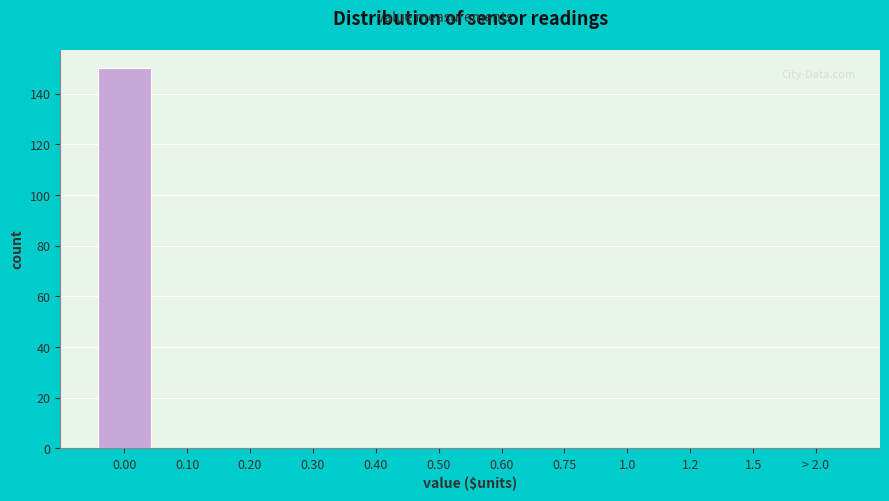

Reading left to right, transcribe all the data shown in this chart.

0.00=150	0.10=0	0.20=0	0.30=0	0.40=0	0.50=0	0.60=0	0.75=0	1.0=0	1.2=0	1.5=0	> 2.0=0